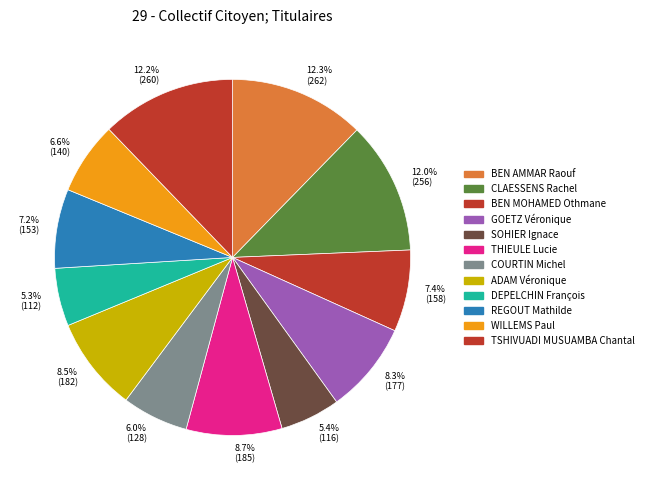

To the nearest percent, what percentage of the pie is BEN MOHAMED Othmane?

7%